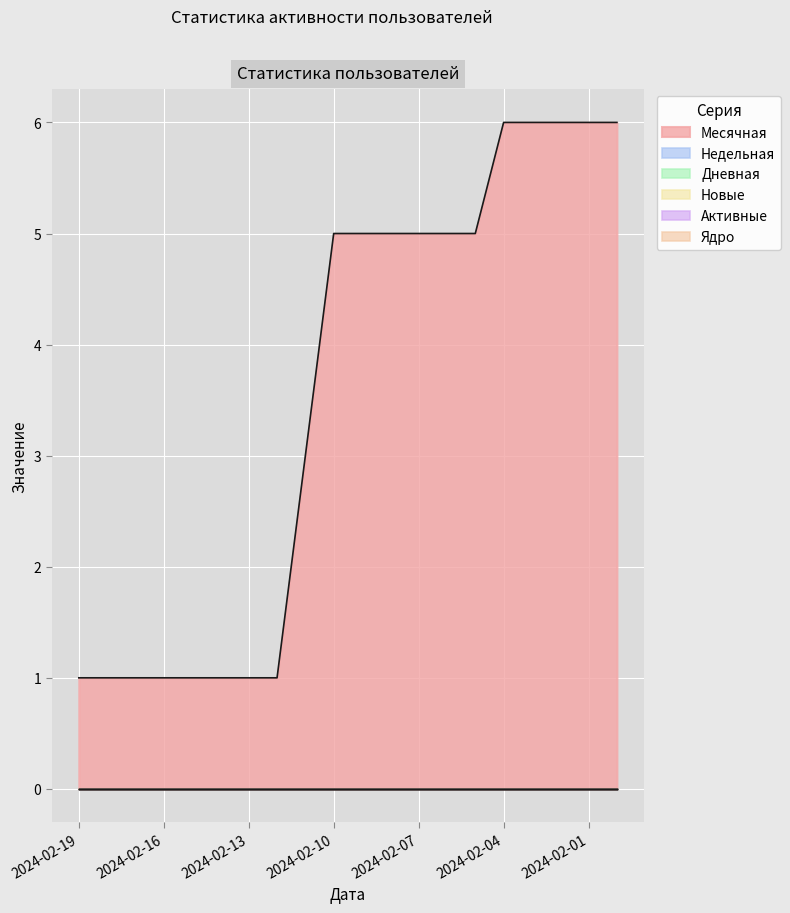

Is the value of Недельная at 2024-02-13 greater than the value of Новые at 2024-02-06?

No